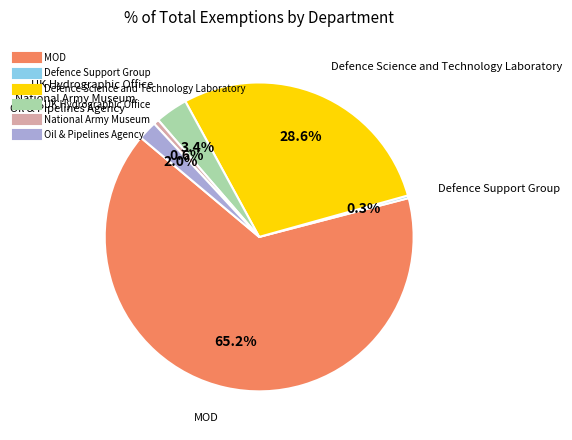

Count the number of slices in the pie.

6